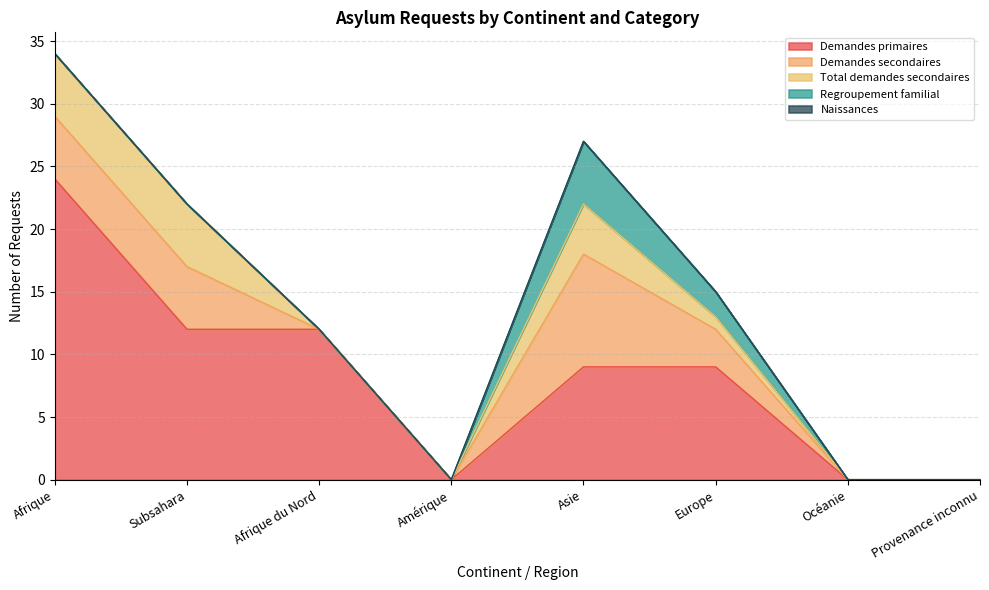

At how many categories does at least one series exceed 11?

3